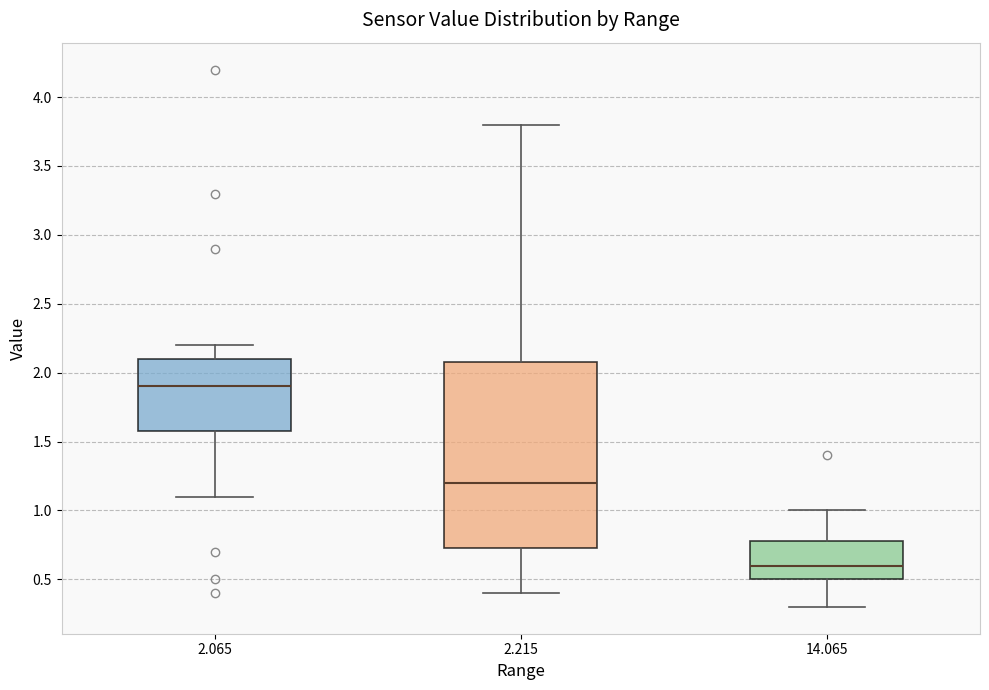

Reading left to right, read every box against the y-axis: the position of its median line, the range the box covers, and the ends of its whiskers. The values are not printed on the chart, so give them approximately, as read against the axis.

2.065: median 1.90, box 1.60 to 2.10, whiskers 1.10 to 2.20
2.215: median 1.20, box 0.75 to 2.10, whiskers 0.40 to 3.80
14.065: median 0.60, box 0.50 to 0.80, whiskers 0.30 to 1.00